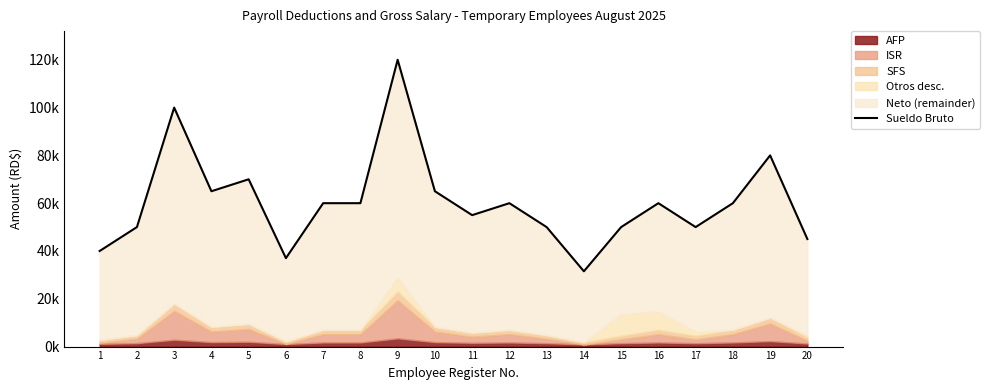

What is the ratio of the value at 9 to the value at 15?

2.4